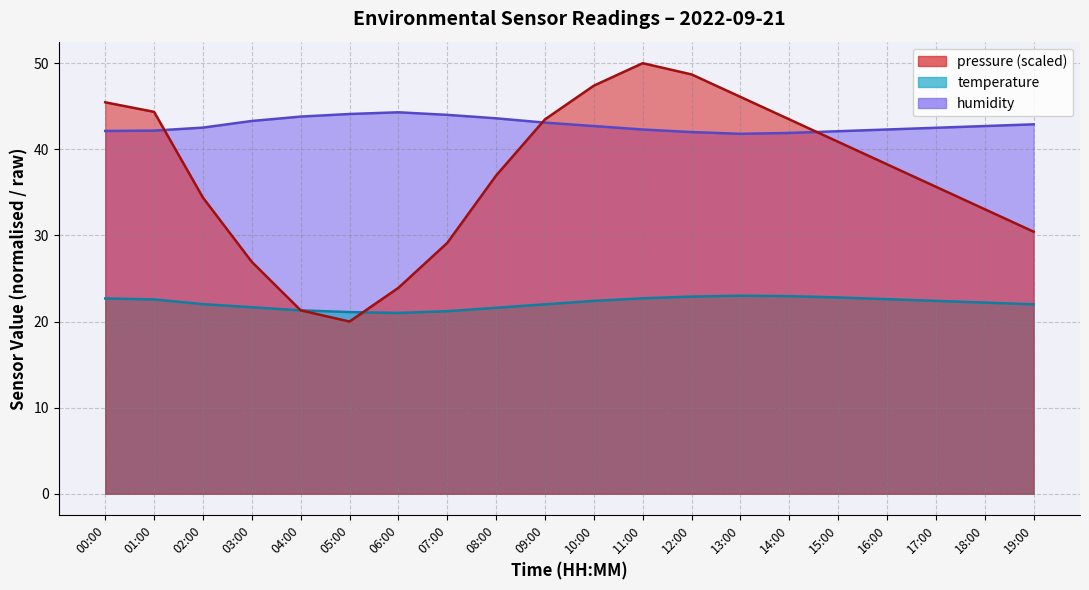

Is it true that temperature equals 21.6 at 08:00?

True